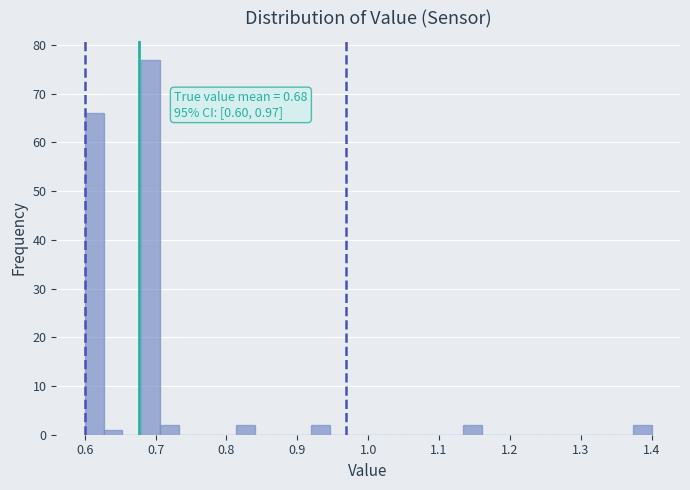

Around what value on the x-axis is the tallest bar? Give the approximate position of its centre, as read against the axis.

0.69